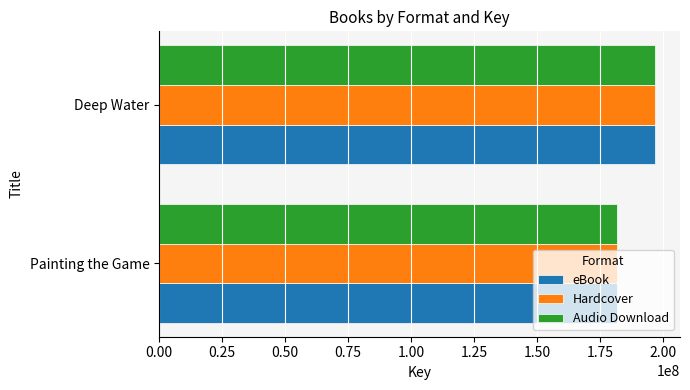

What is the sum of the eBook values at Painting the Game and Deep Water?

378877915